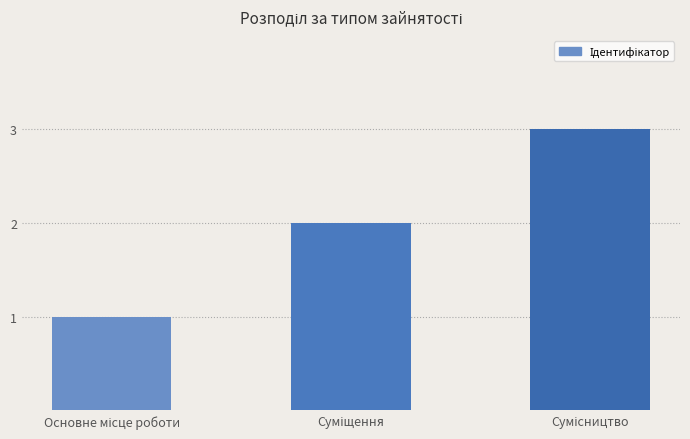

How many values are between 1 and 3?

3